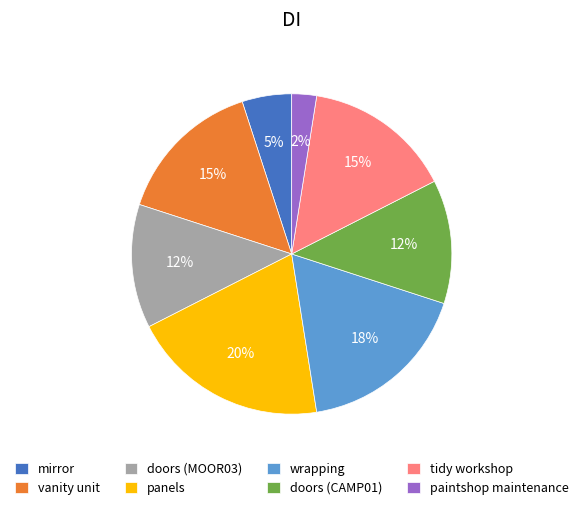

Which slice is the largest?

panels